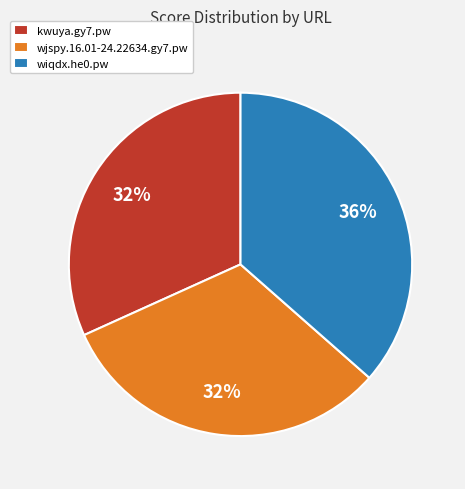

Is the sum of wiqdx.he0.pw and wjspy.16.01-24.22634.gy7.pw greater than half?

Yes